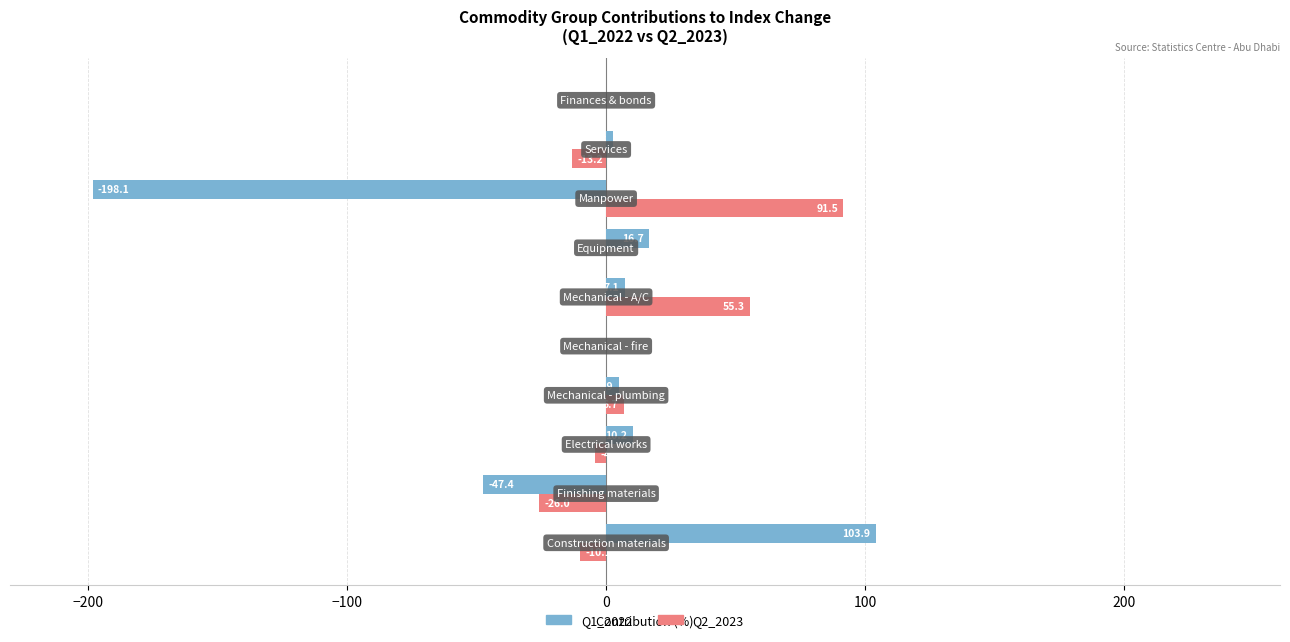

What are all the series names shown in the legend?

Q1_2022, Q2_2023